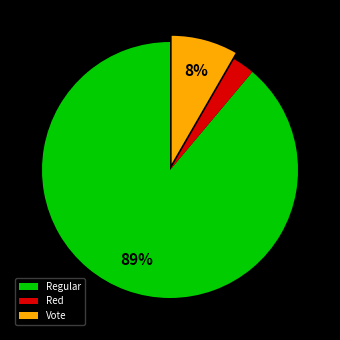

To the nearest percent, what is the difference between the largest and smallest slice percentages?

86%